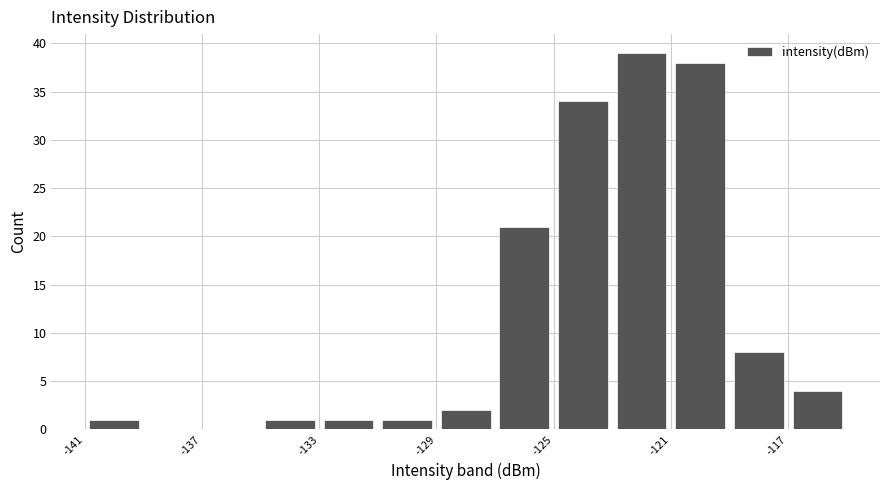

What is the height of the bar covering -117 to -115 on the x-axis? The values are not printed on the chart, so give them approximately, as read against the axis.

4